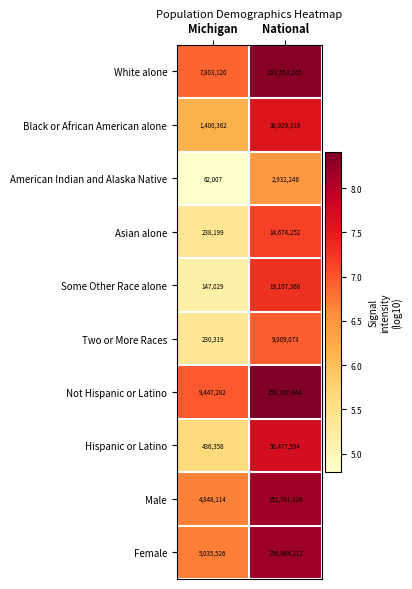

True or false: Hispanic or Latino has a value of 590154 at Michigan.

False